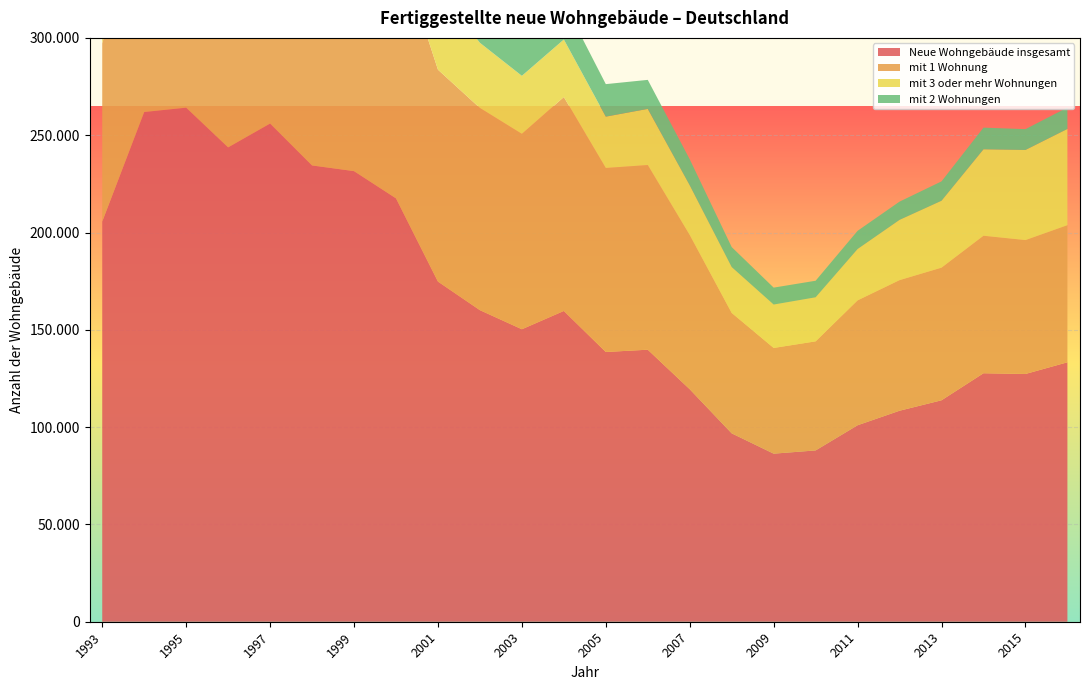

Reading left to right, extract all data points from this chart.

Neue Wohngebäude insgesamt: 205642	261919	264151	243754	255995	234458	231539	217555	174773	160089	150287	159681	138606	139779	119471	96797	86358	88026	100959	108419	113787	127682	127305	133308
mit 1 Wohnung: 91533	116287	108606	100227	113841	121638	132638	132281	108898	103883	100382	109923	94552	94893	79256	61869	54317	56040	64167	67113	68164	70663	68810	70461
mit 3 oder mehr Wohnungen: 80979	103306	112917	106285	104476	77523	64157	53667	41067	33507	29837	29568	26376	28838	25530	23583	22310	22649	26399	30968	34374	44414	46299	49456
mit 2 Wohnungen: 29955	39923	39807	35073	35207	33499	33274	30200	23986	21972	19148	19068	16707	14918	13372	10264	8694	8500	9339	9365	9950	11128	10693	10991